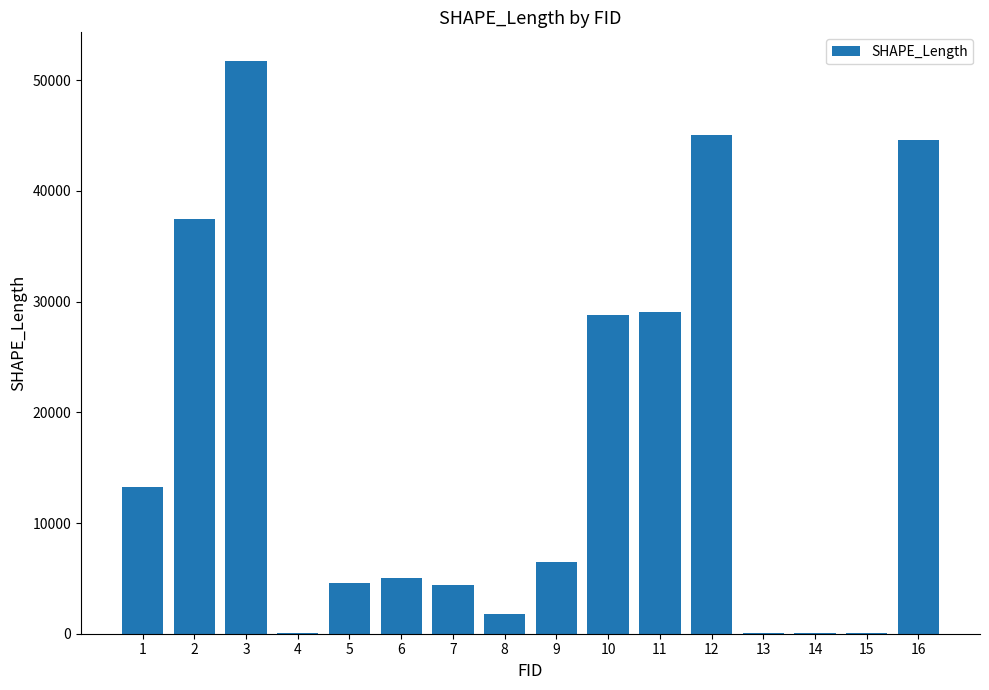

What is the change in value from 3 to 10?

-22935.3